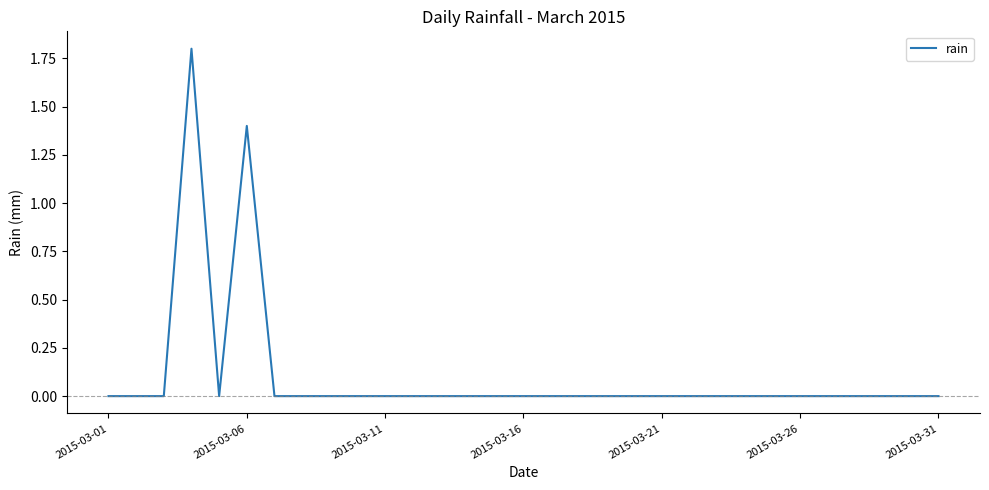

What is the maximum value shown in the chart?

1.8